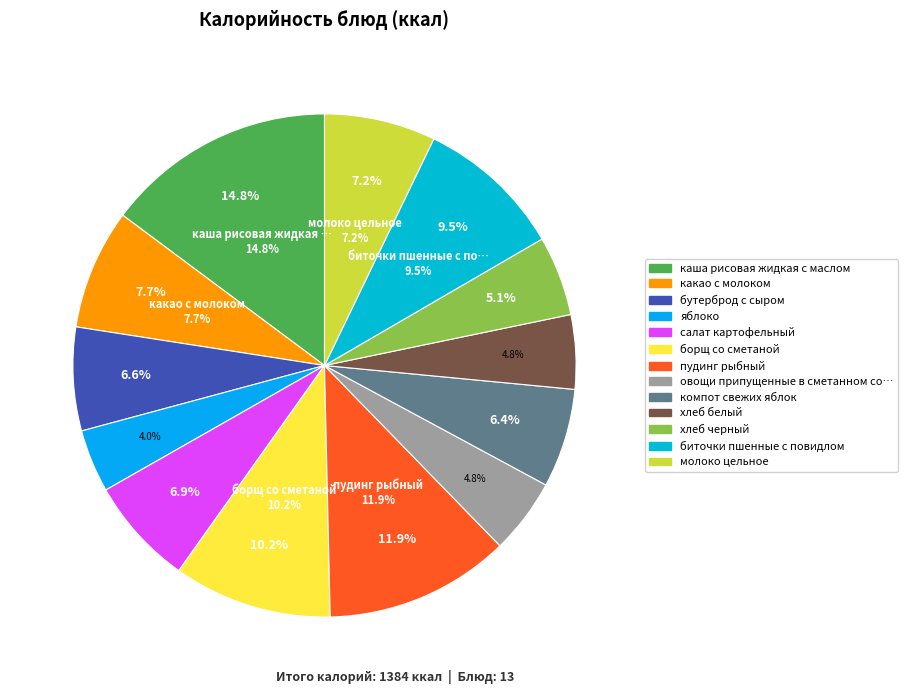

Which has a higher value, биточки пшенные с повидлом or компот свежих яблок?

биточки пшенные с повидлом